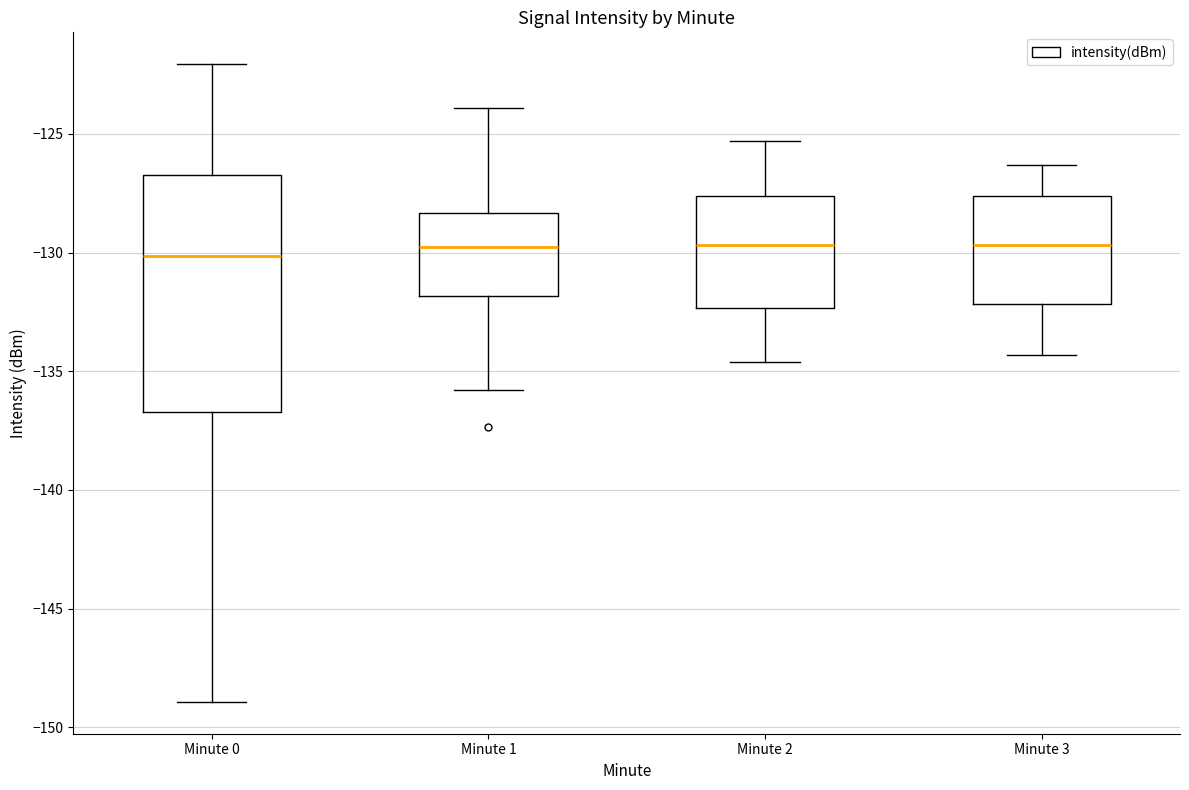

Where does the lower whisker of the box for Minute 3 end on the y-axis? The values are not printed on the chart, so give them approximately, as read against the axis.

-134.5